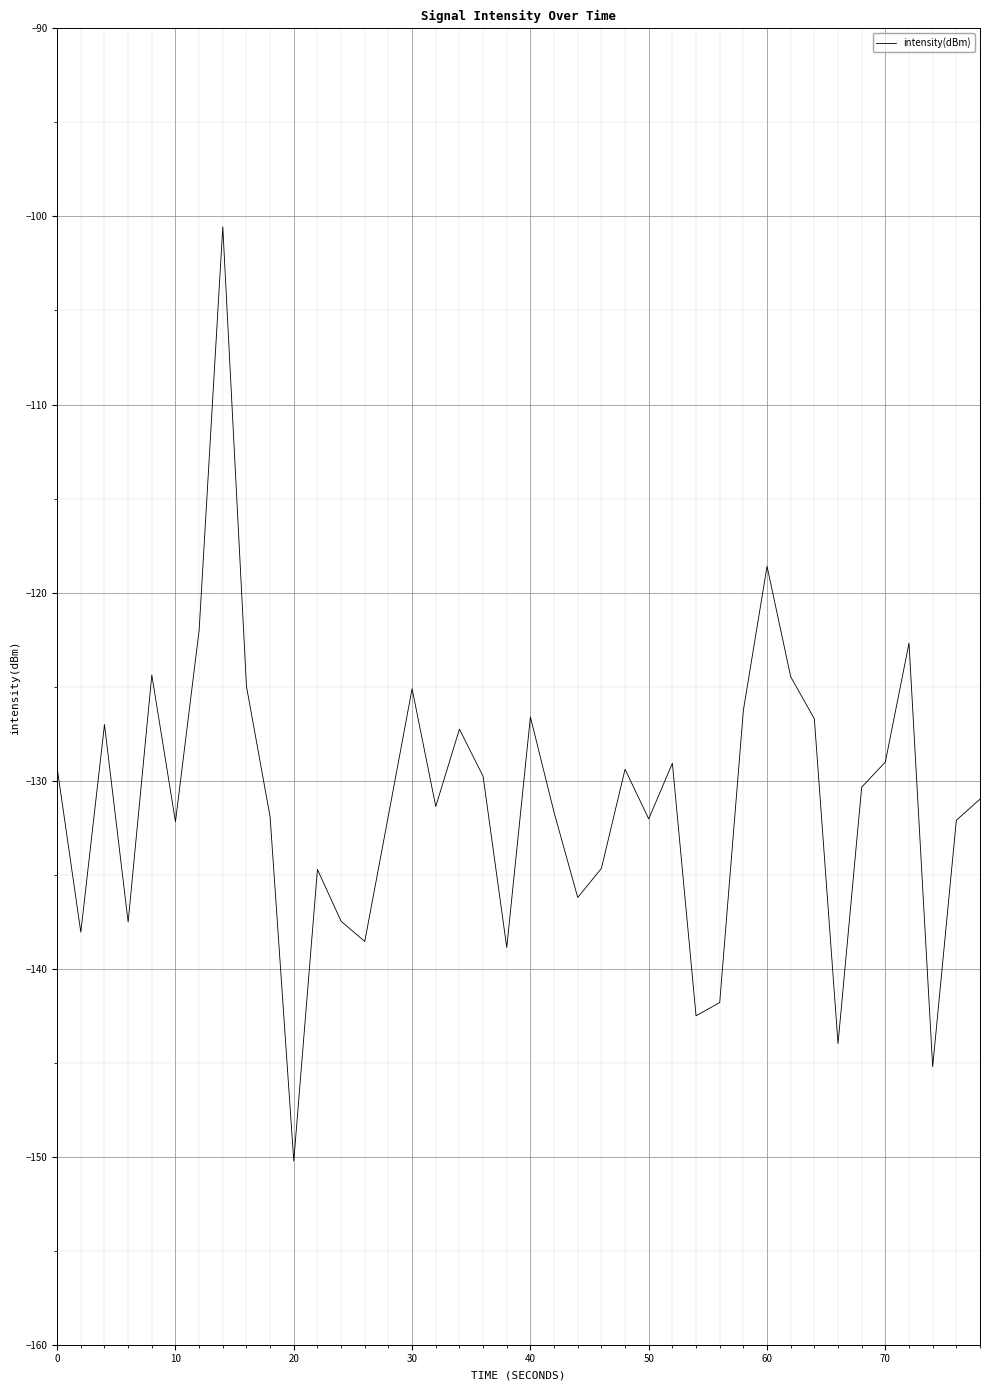

What is the greatest value displayed?

-100.5